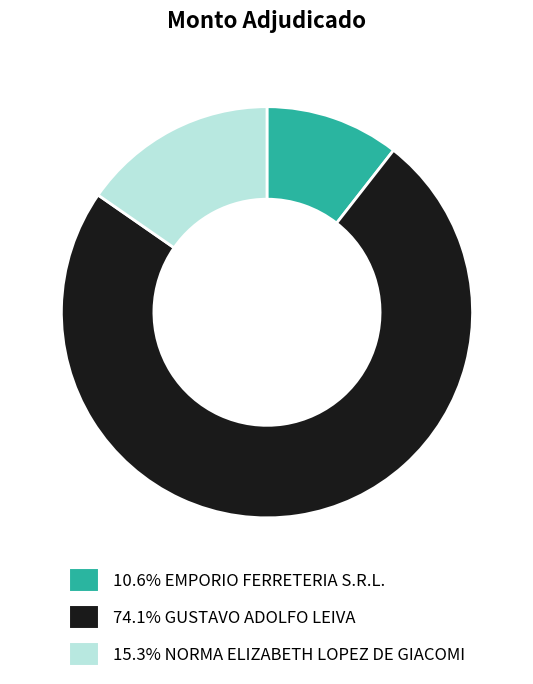

Does 10.6% EMPORIO FERRETERIA S.R.L. represent more than half of the total?

No